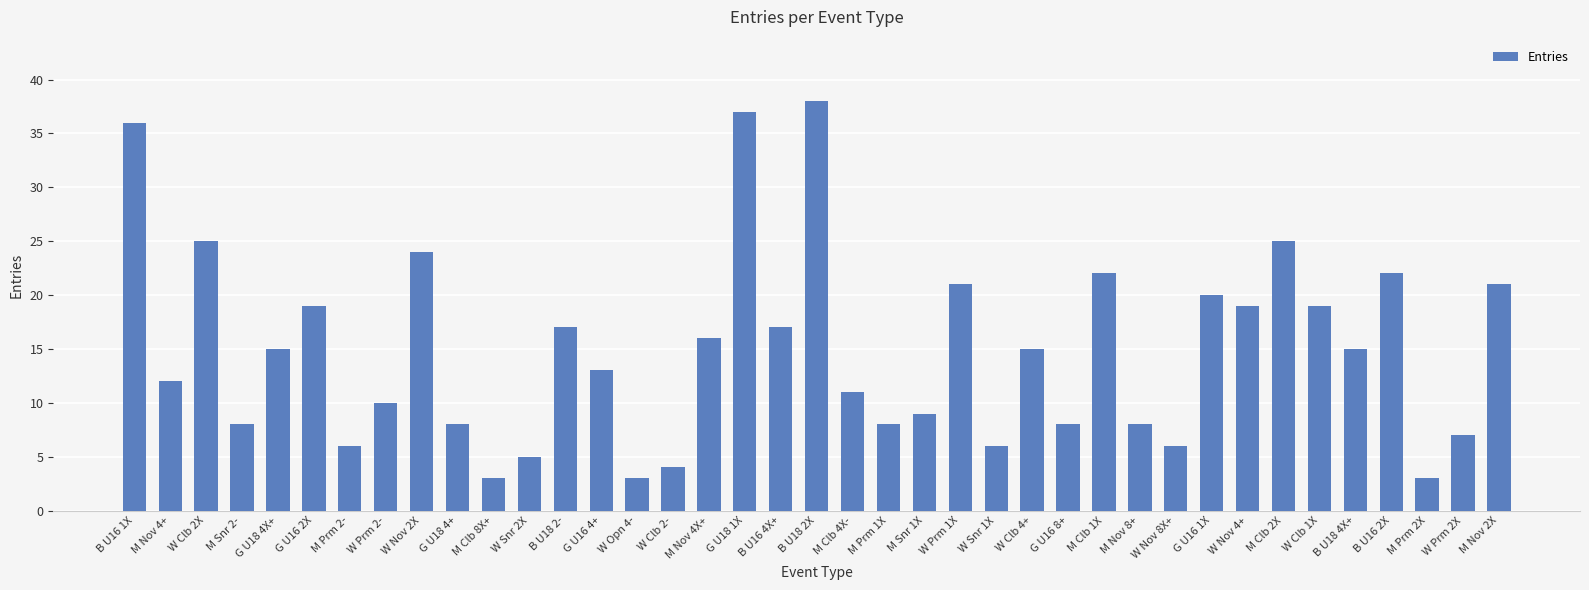

What is the difference between the maximum and minimum values?

35